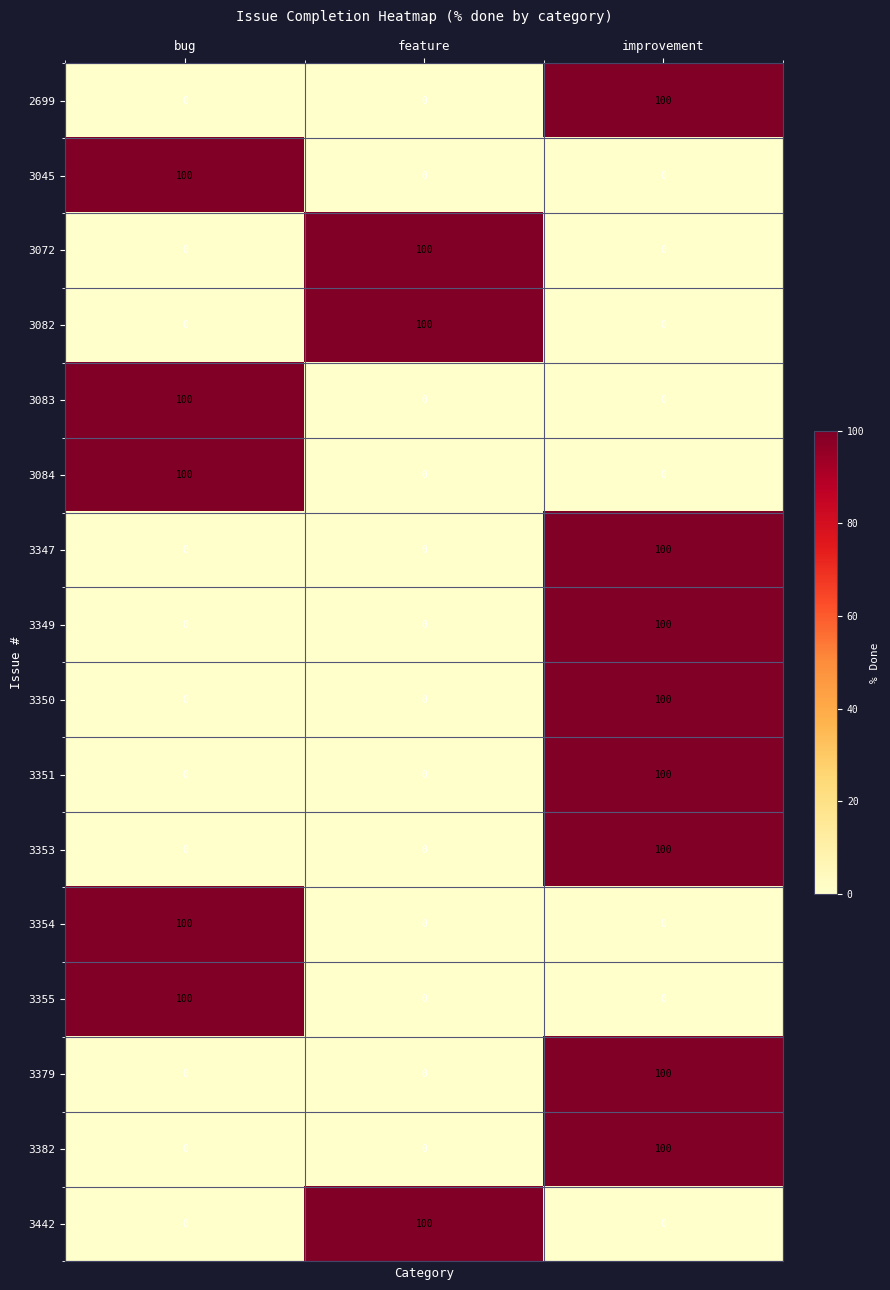

What is the spread (max minus min) of values at bug?

100